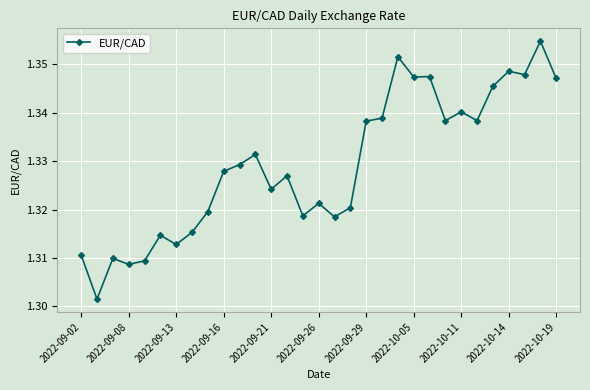

What is the sum of all values?

41.2